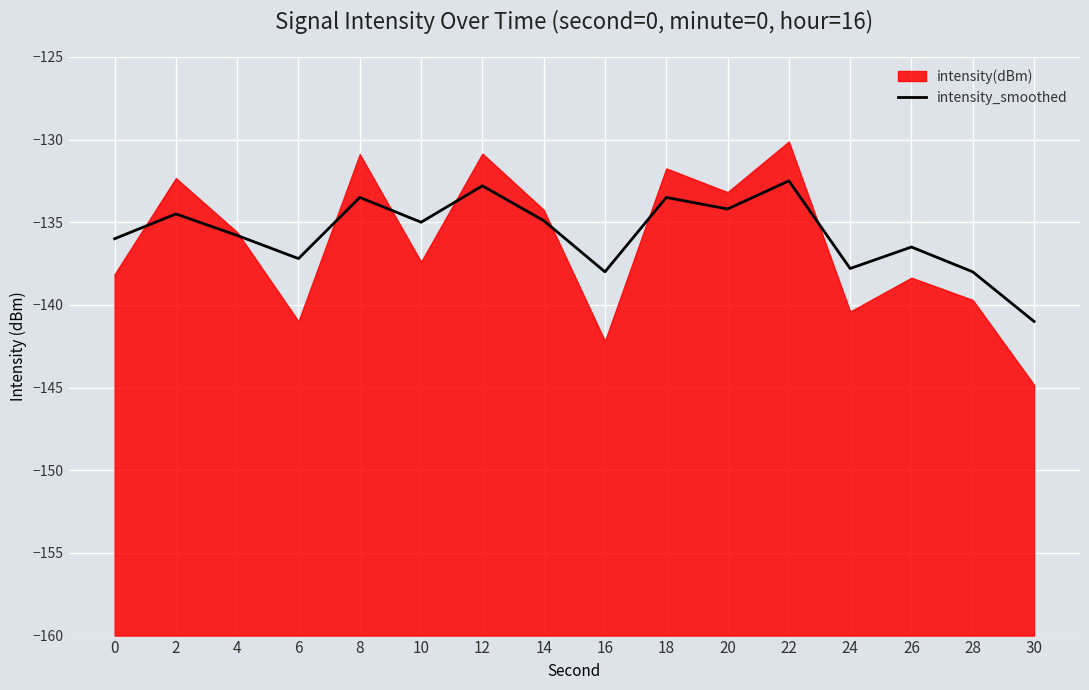

Does the chart display data point markers on the line(s)?

No